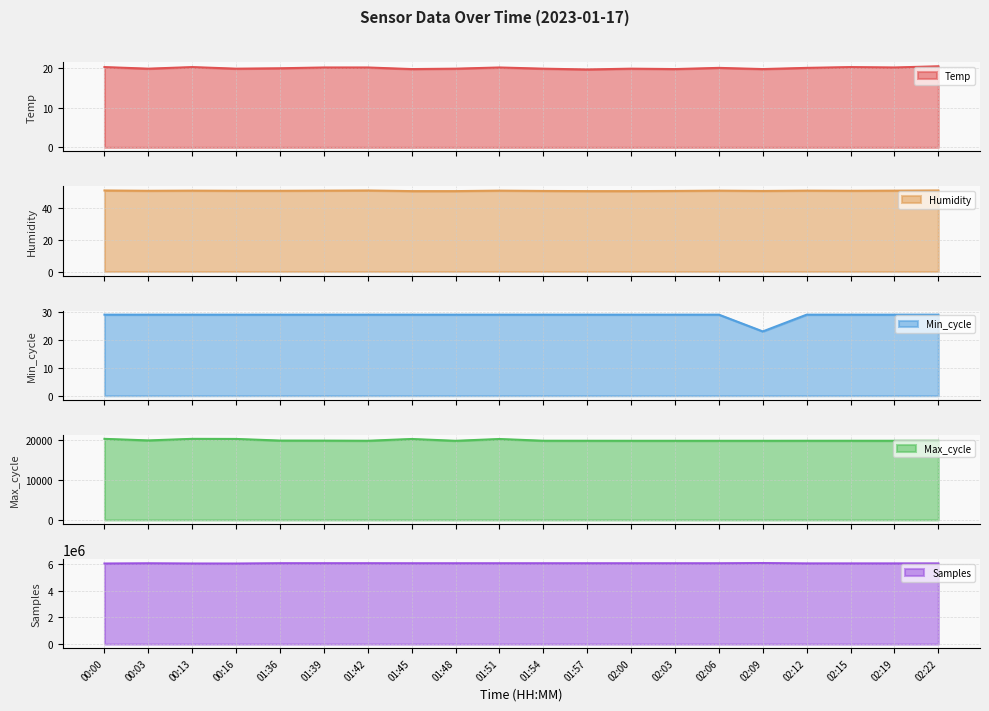

What is the spread (max minus min) of values at 02:03?

6059482.3